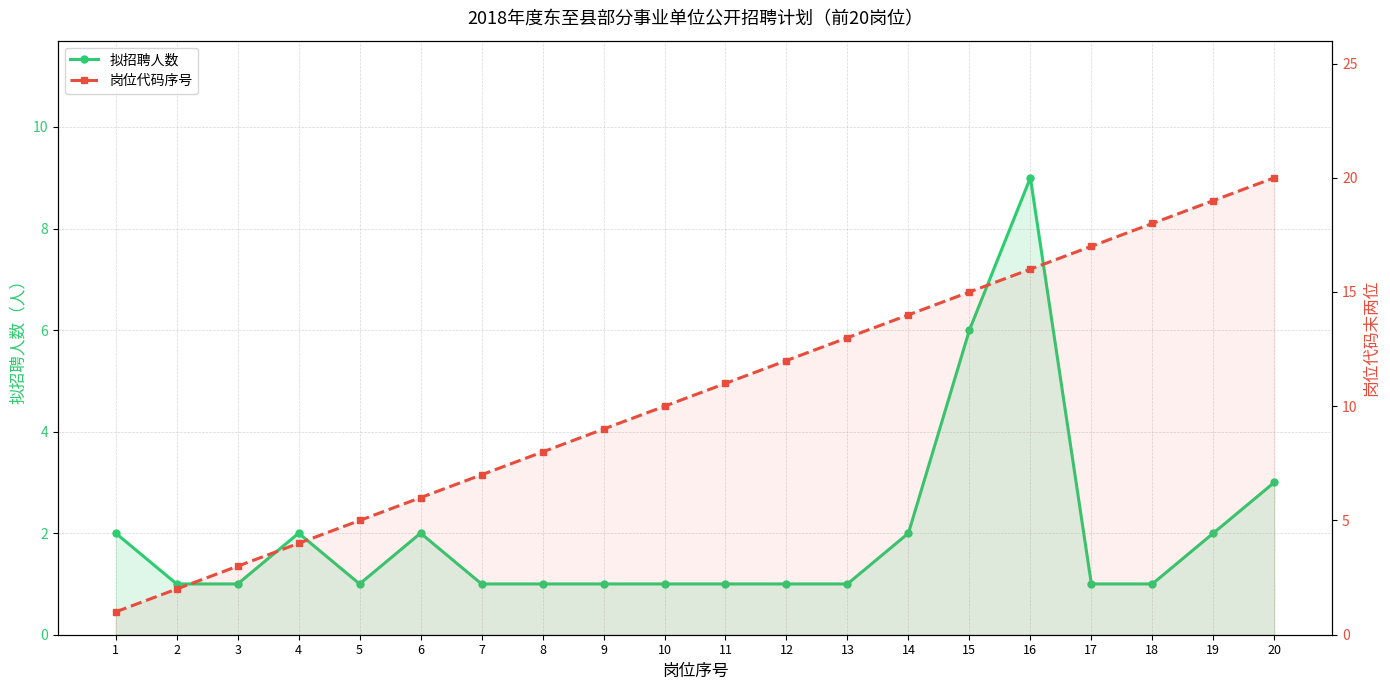

Which has a higher value, 3 or 8?

3